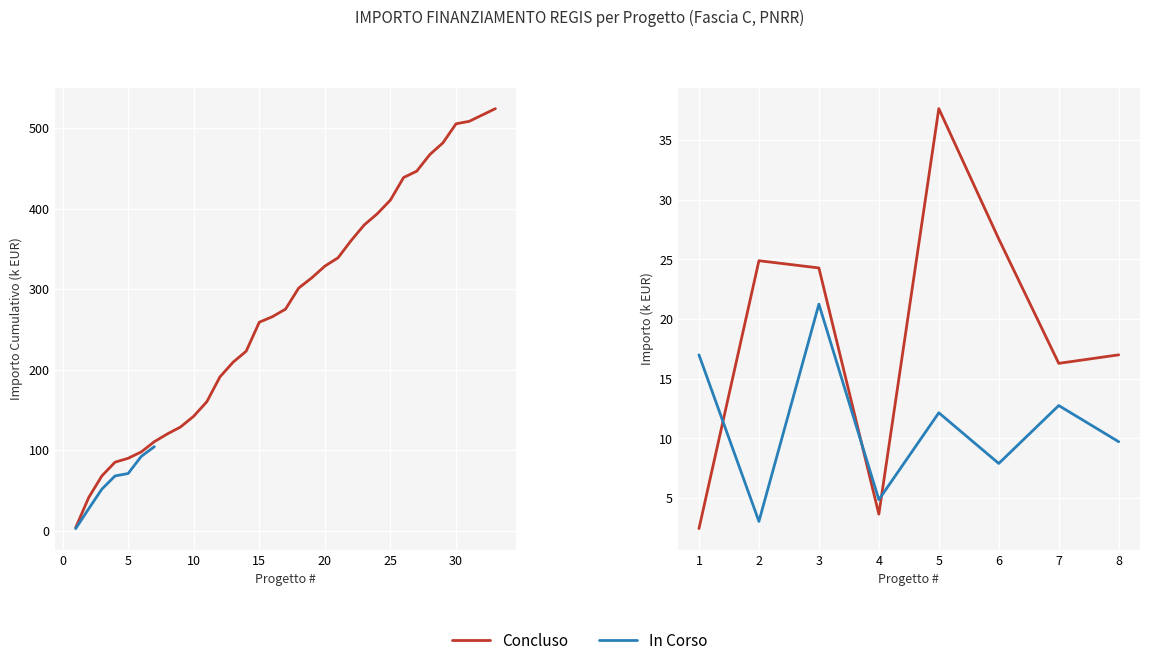

In Concluso, how many points are higher than both neighbors (excluding endpoints)?

2